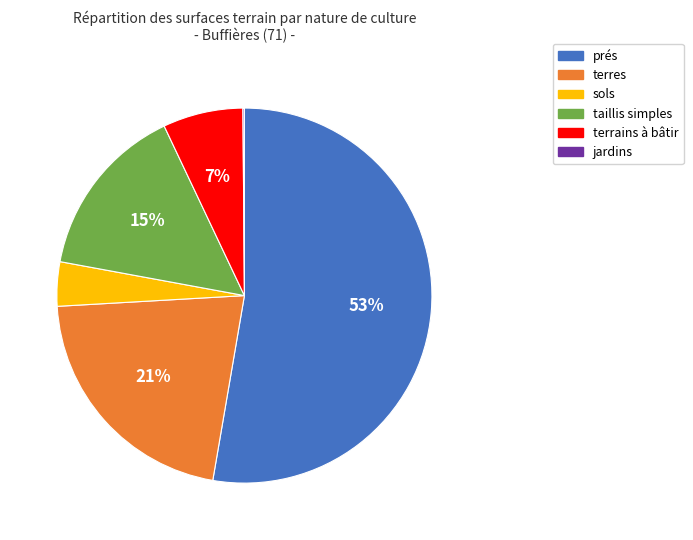

Which category has the biggest portion of the pie?

prés